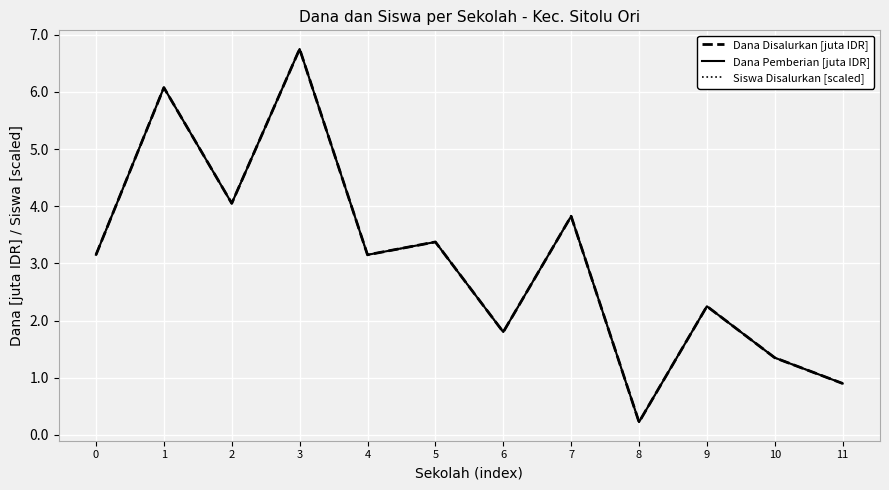

Which series has the widest spread of values?

Dana Disalurkan [juta IDR]